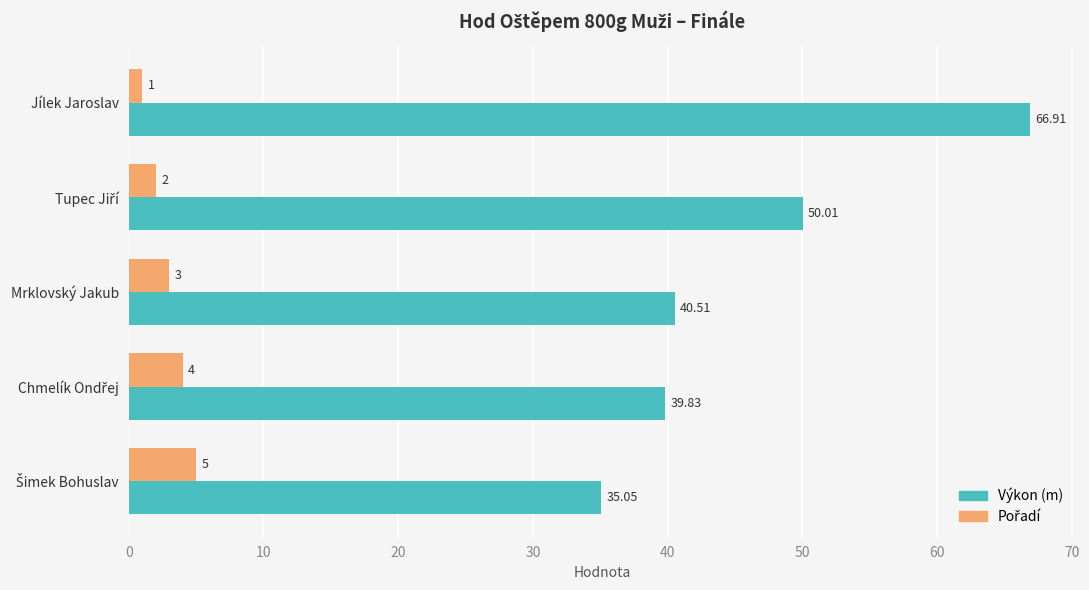

What is the greatest value displayed?

66.9